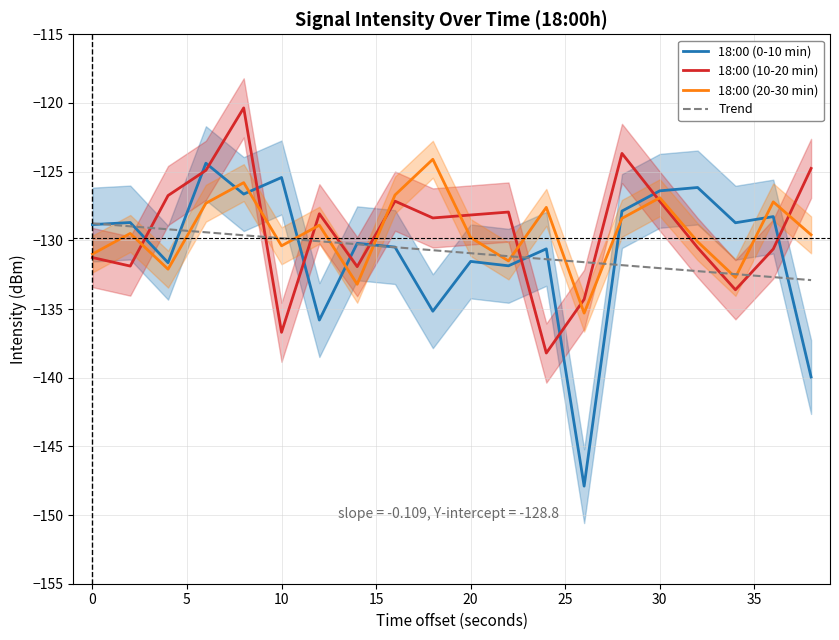

How many data points in 18:00 (20-30 min) are above -129?

9